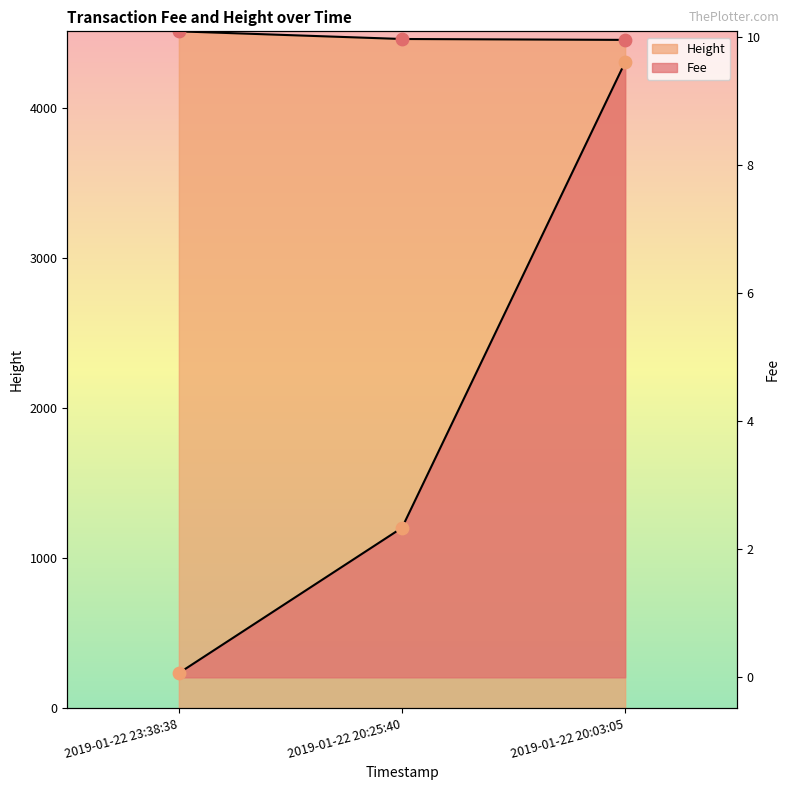

Which series has the largest total across all categories?

Height